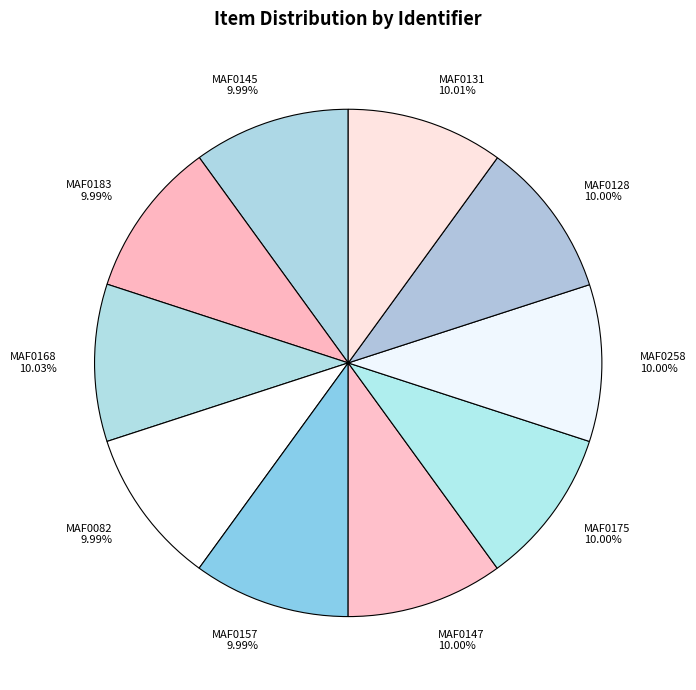

Approximately how many times larger is the value at MAF0147 compared to MAF0145?

1.0